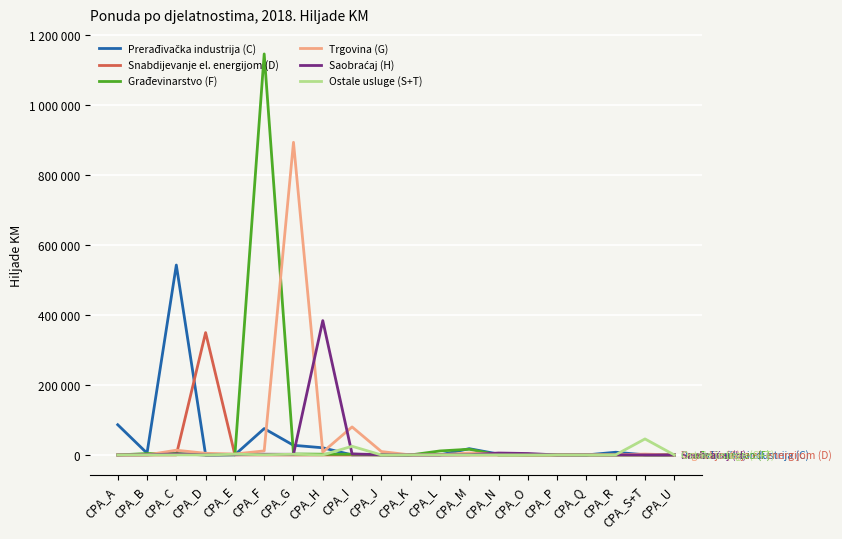

True or false: Snabdijevanje el. energijom (D) has more than 0 points higher than both neighbors.

True